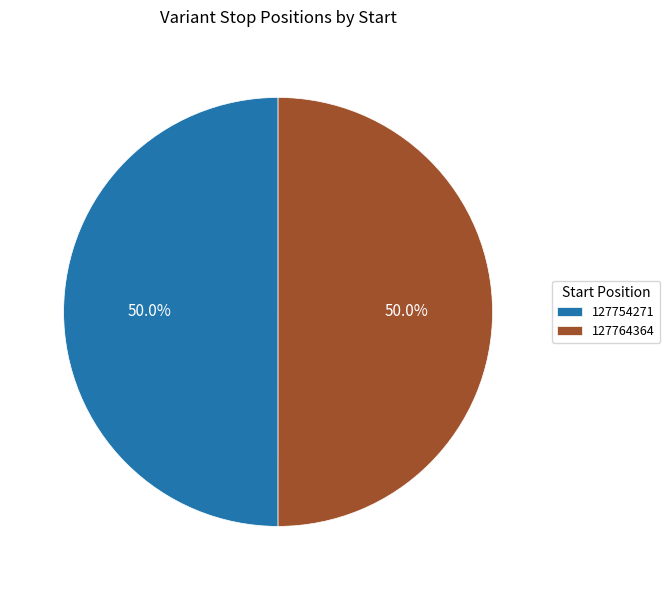

Count the number of slices in the pie.

2